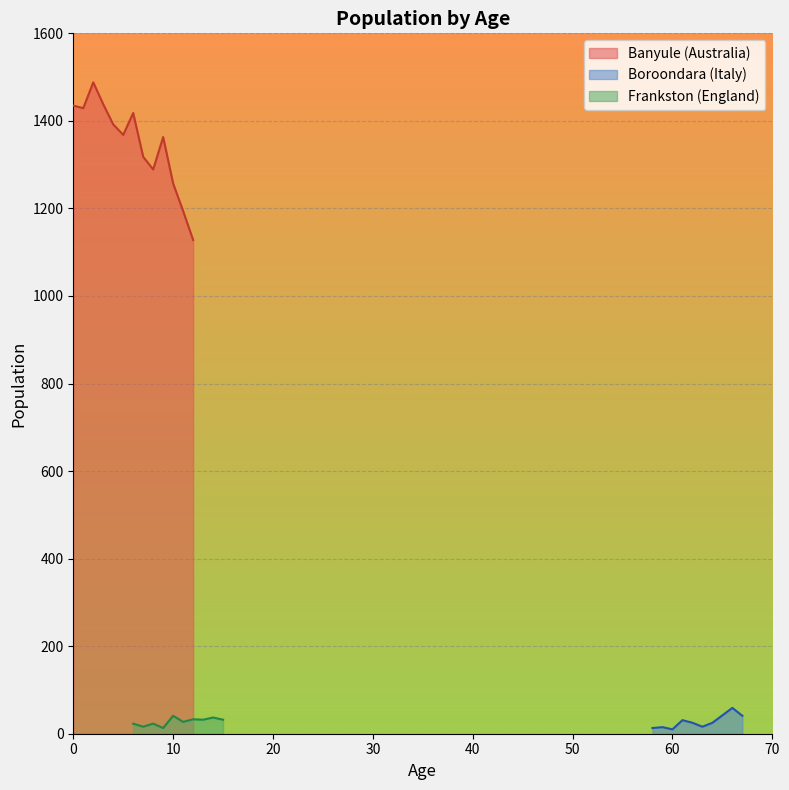

Reading left to right, transcribe all the data shown in this chart.

1435	1429	1488	1438	1392	1368	1418	1318	1289	1363	1257	1194	1128